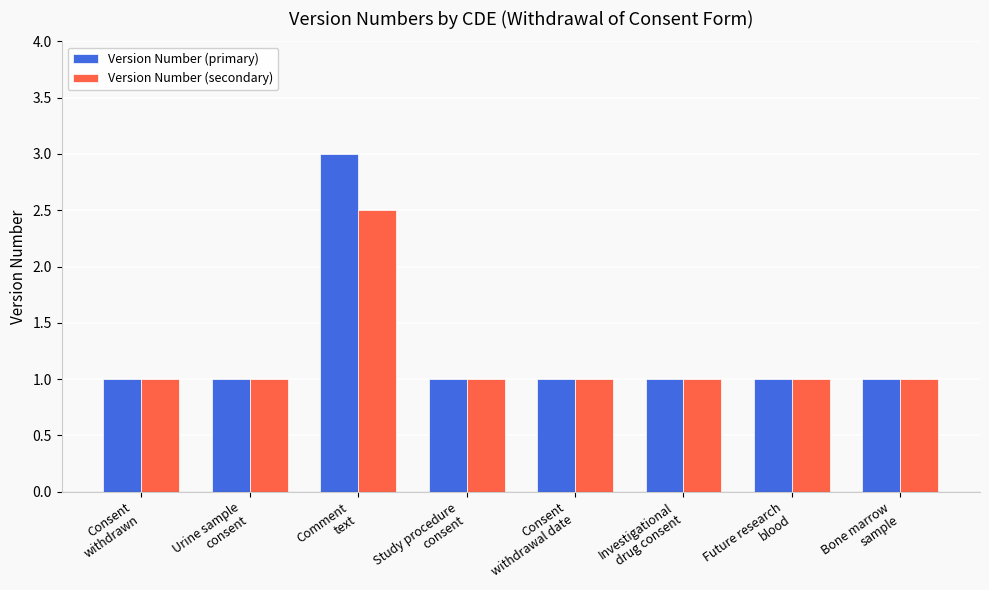

What is the average value of the Version Number (secondary) series?

1.2